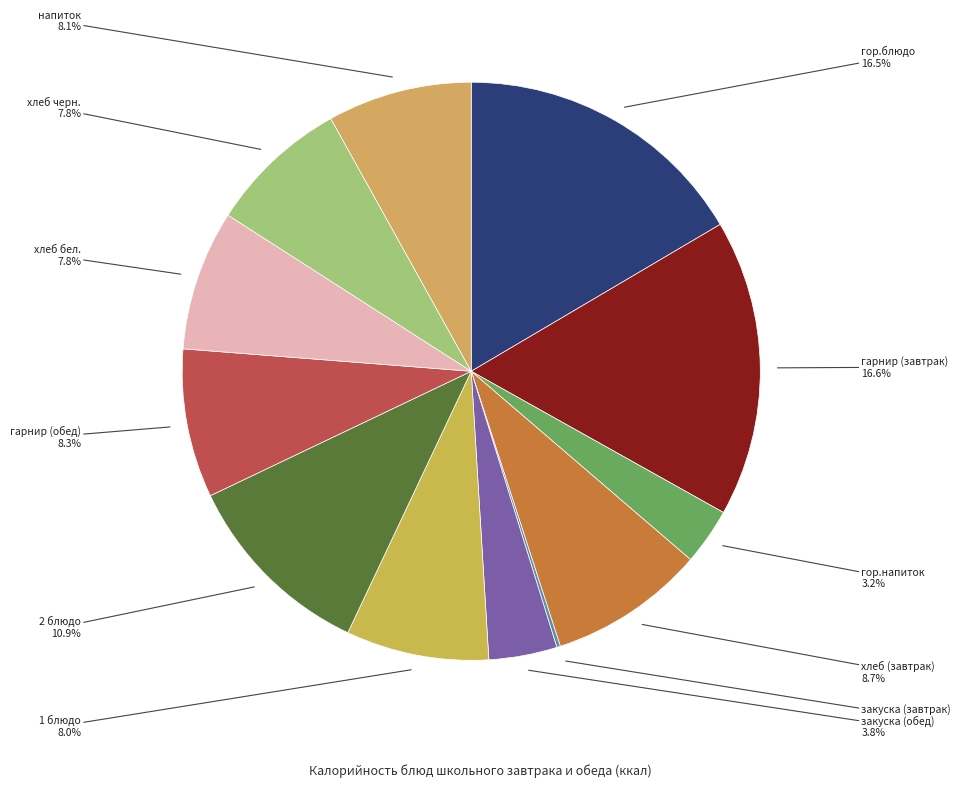

Rank the categories by value from highest to lowest.

гарнир (завтрак), гор.блюдо, 2 блюдо, хлеб (завтрак), гарнир (обед), напиток, 1 блюдо, хлеб бел., хлеб черн., закуска (обед), гор.напиток, закуска (завтрак)